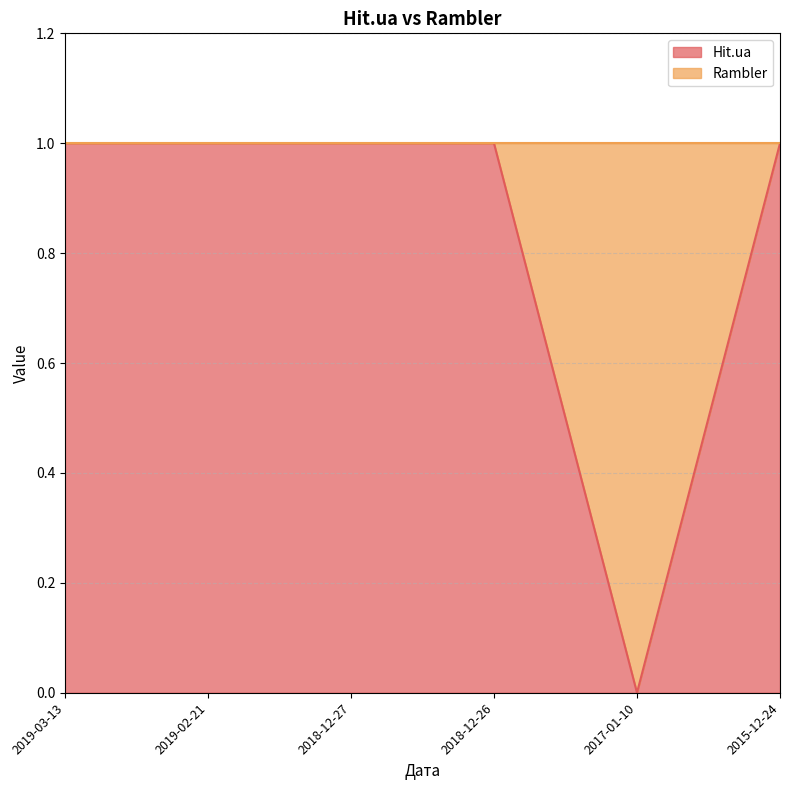

How many interior local valleys (lower than both neighbors) does the data have?

1